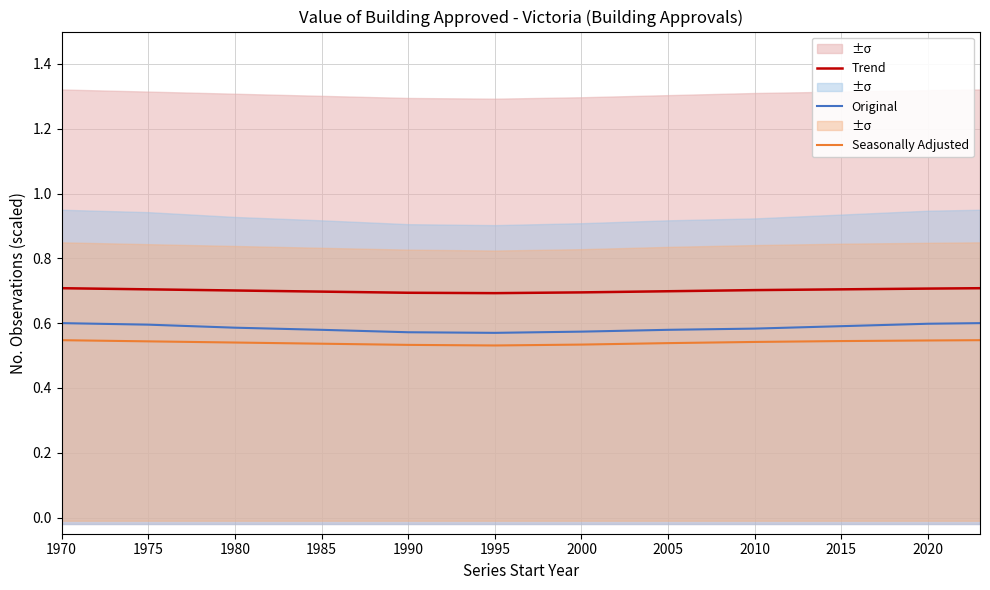

Which series has the largest total across all categories?

Trend